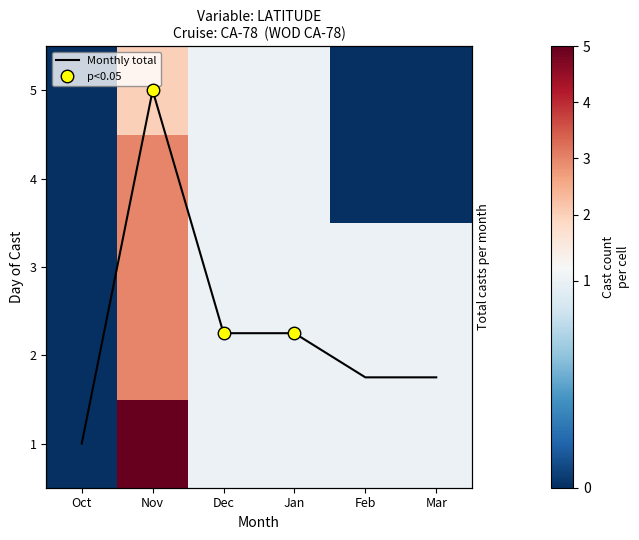

Rank the series by their maximum value, from highest to lowest.

1, Monthly total, 2, 3, 4, 5